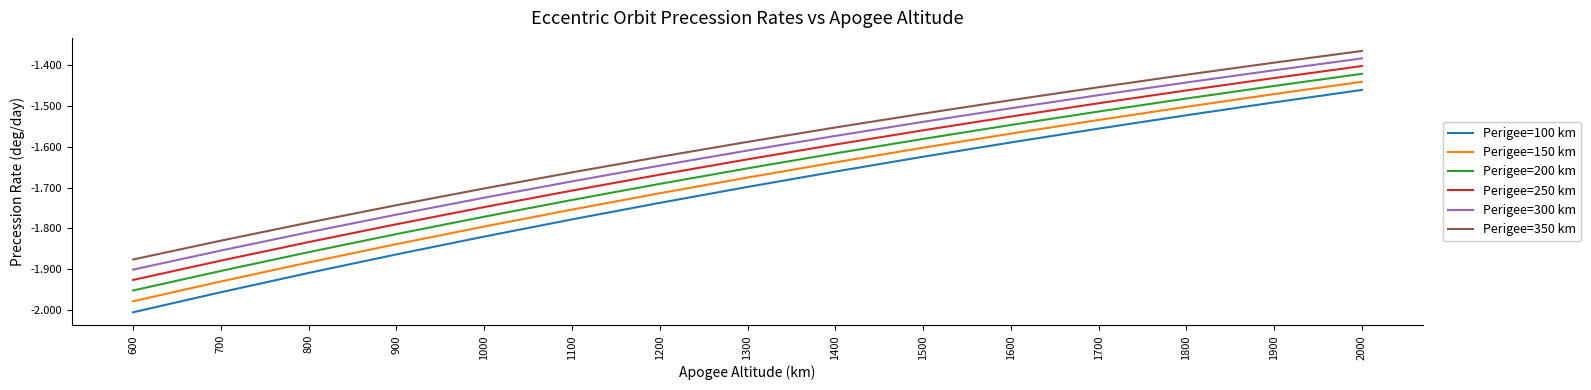

Where is Perigee=300 km nearest to the value -1?

2000